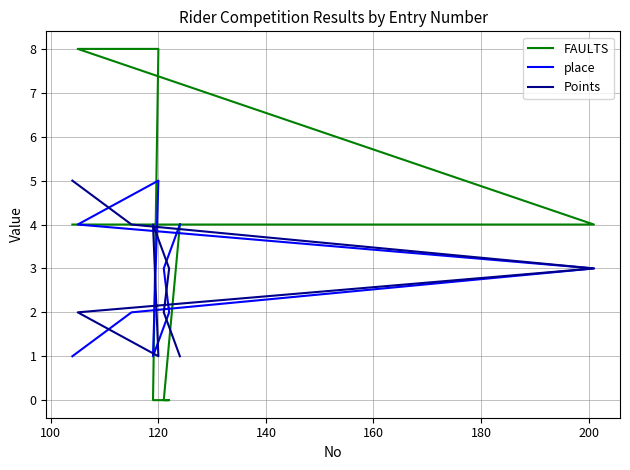

Which series has the largest total across all categories?

FAULTS